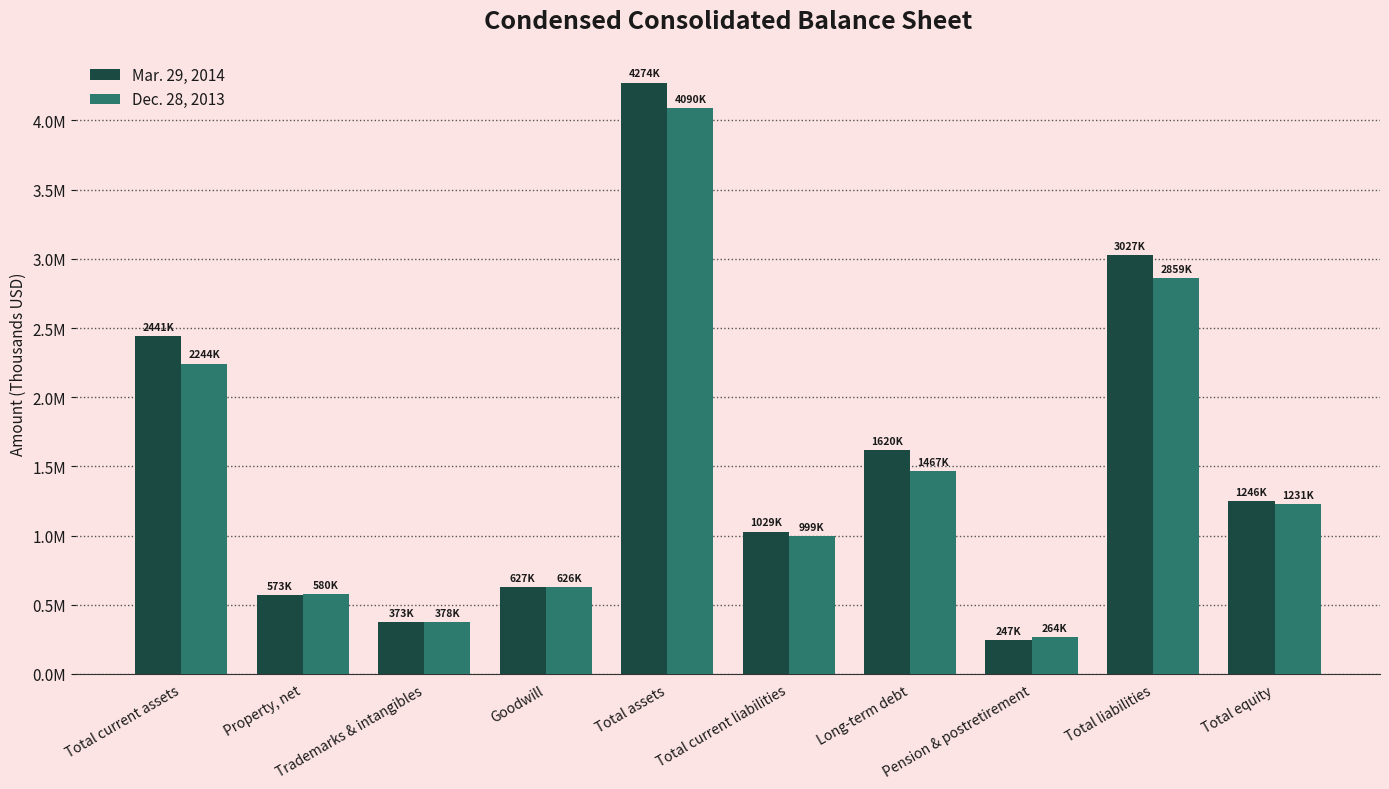

What are all the series names shown in the legend?

Mar. 29, 2014, Dec. 28, 2013